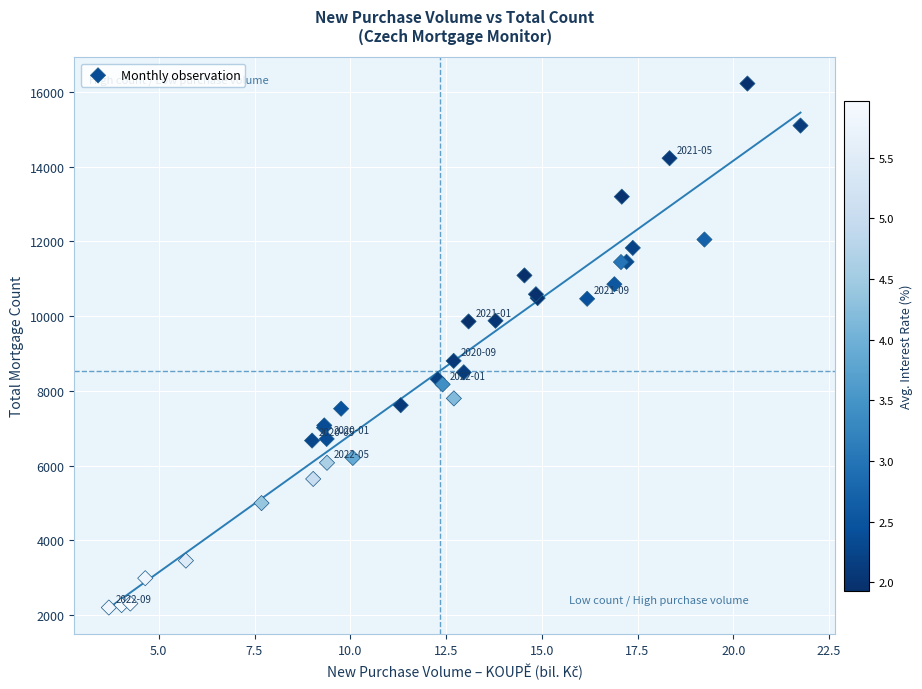

What Y value in the scatter plot is closest to 9214?

8804